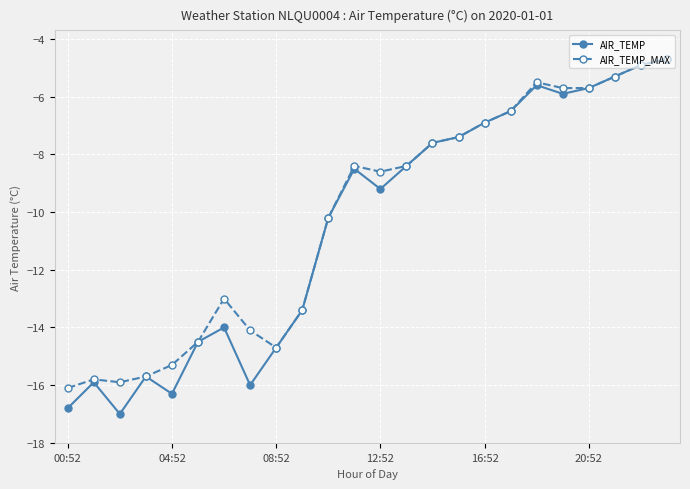

What is the value of the AIR_TEMP_MAX point at the 4th from the left?

-15.7